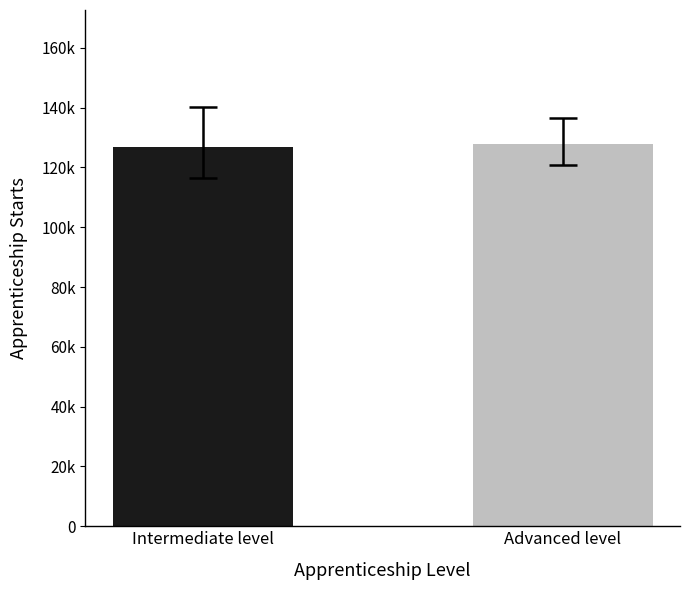

Does the chart contain any negative values?

No